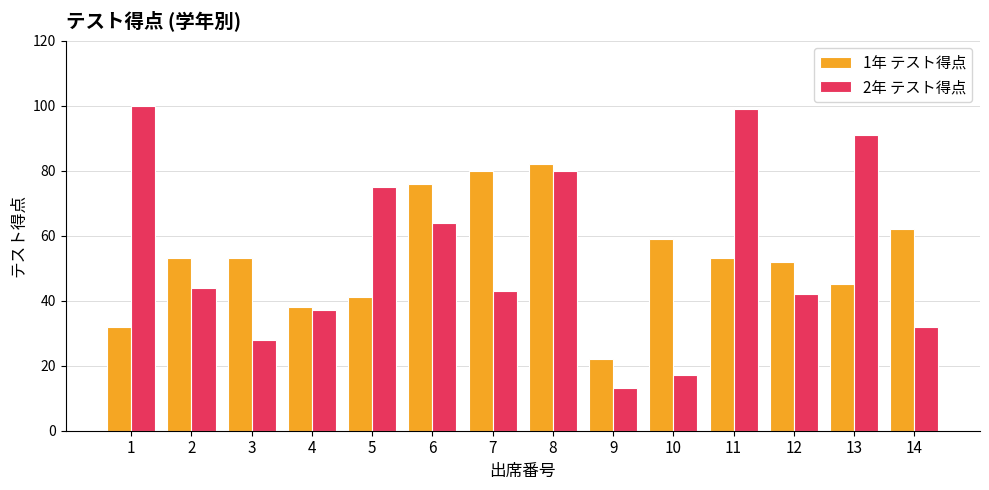

Rank the series at 11 from highest to lowest value.

2年 テスト得点, 1年 テスト得点